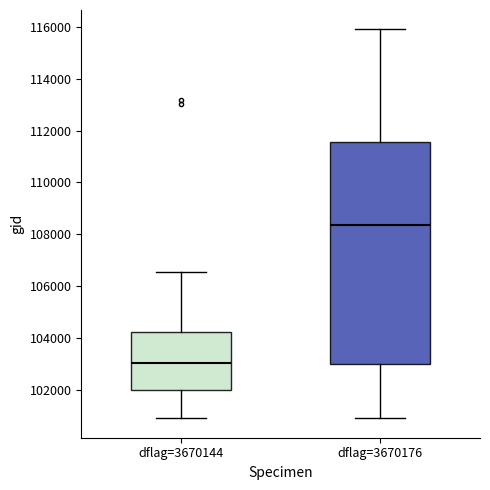

Reading left to right, read every box against the y-axis: the position of its median line, the range the box covers, and the ends of its whiskers. The values are not printed on the chart, so give them approximately, as read against the axis.

dflag=3670144: median 103000, box 102000 to 104200, whiskers 101000 to 106600
dflag=3670176: median 108400, box 103000 to 111600, whiskers 101000 to 115800